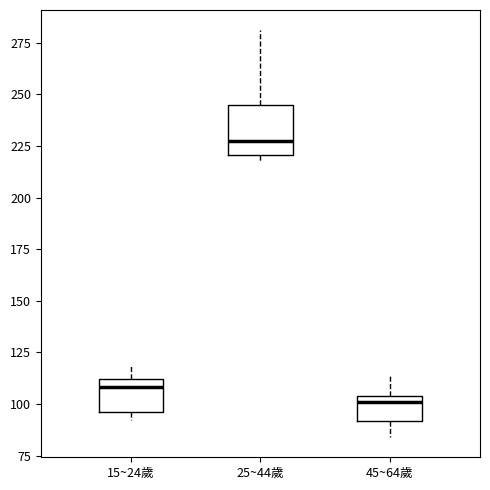

Reading left to right, read every box against the y-axis: the position of its median line, the range the box covers, and the ends of its whiskers. The values are not printed on the chart, so give them approximately, as read against the axis.

15~24歲: median 110 (just below the box's upper edge), box 95 to 110, whiskers 90 to 120
25~44歲: median 230, box 220 to 245, whiskers 215 to 280
45~64歲: median 100, box 90 to 105, whiskers 85 to 115